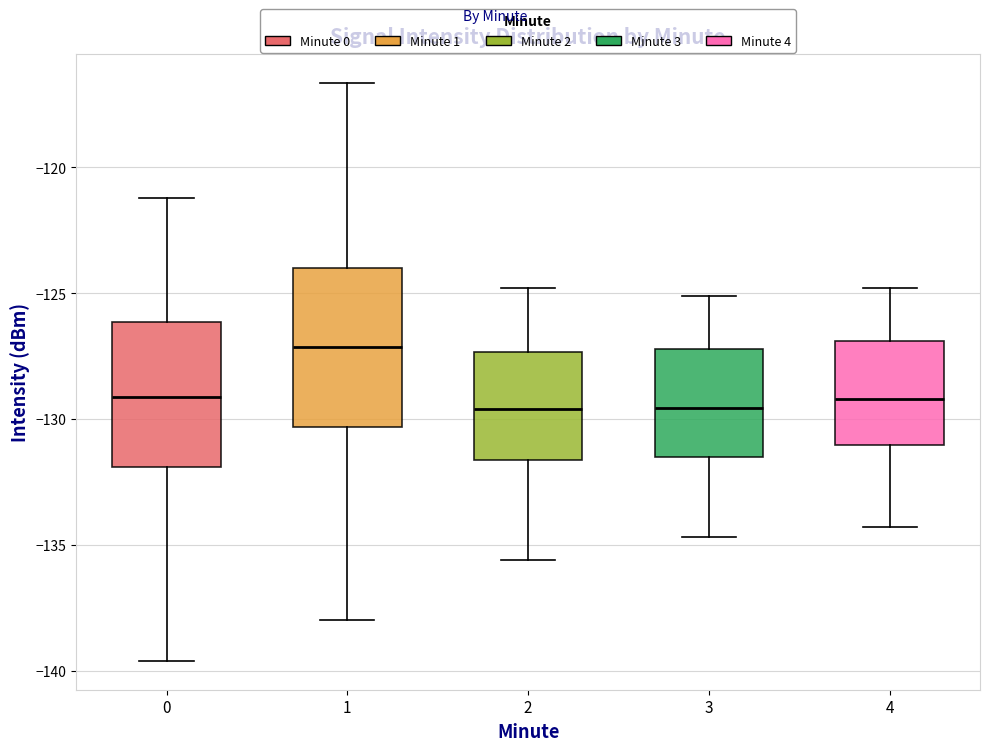

Where does the upper whisker of the box at x = 4 end on the y-axis? The values are not printed on the chart, so give them approximately, as read against the axis.

-125.0